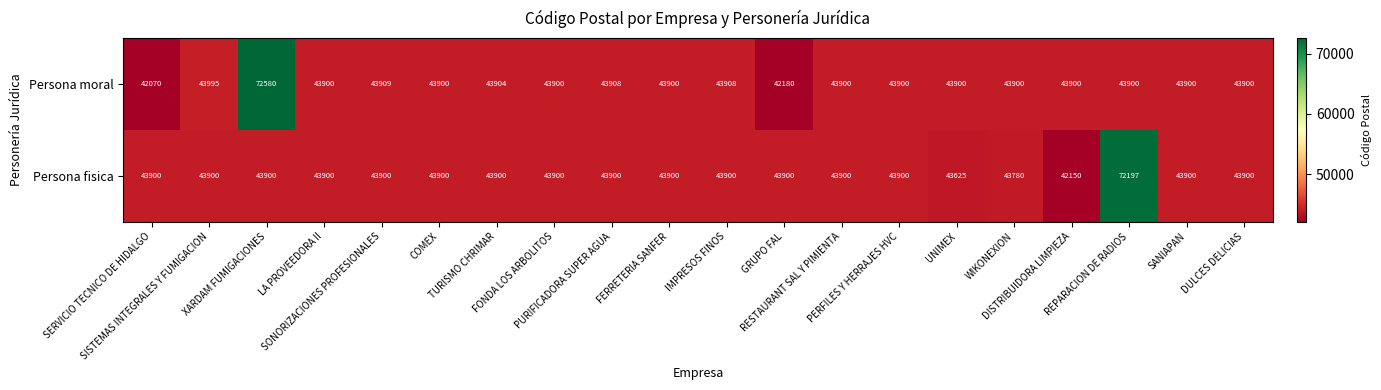

List the series in order of their overall mean, lowest first.

Persona moral, Persona fisica